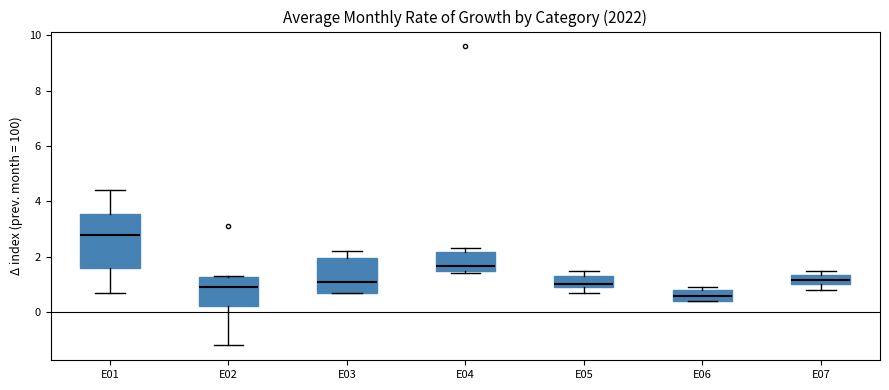

Which box's median line is the lowest?

E06